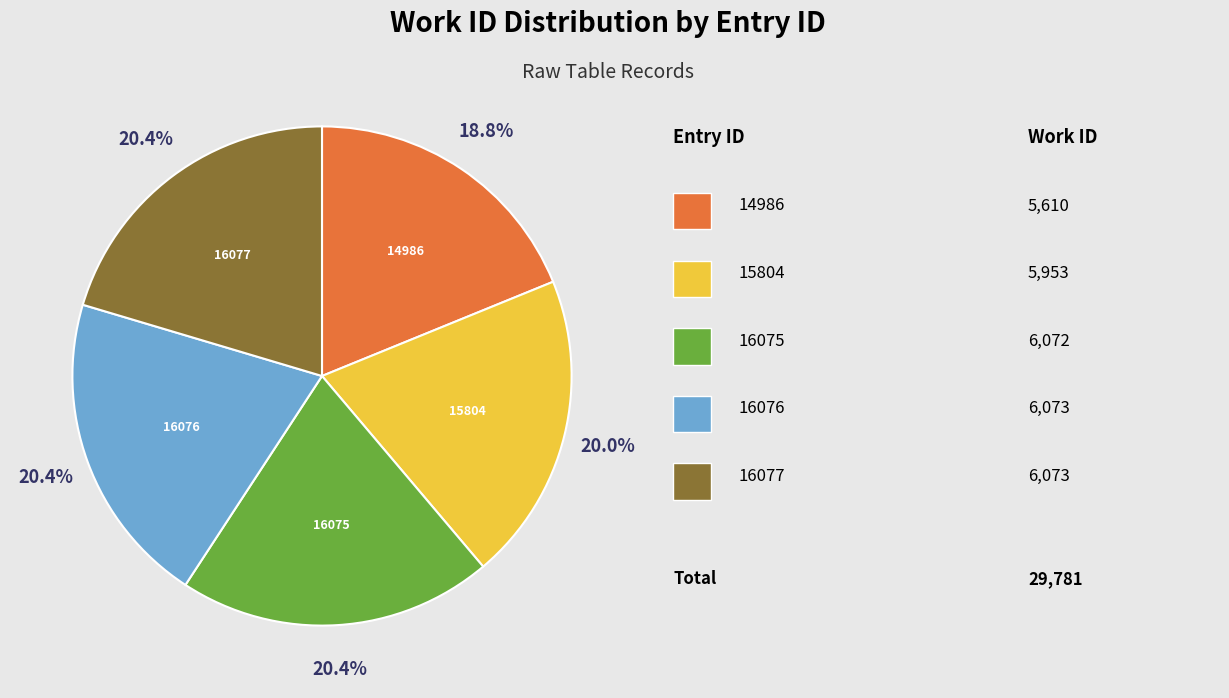

What is the ratio of the value at 14986 to the value at 15804?

0.9